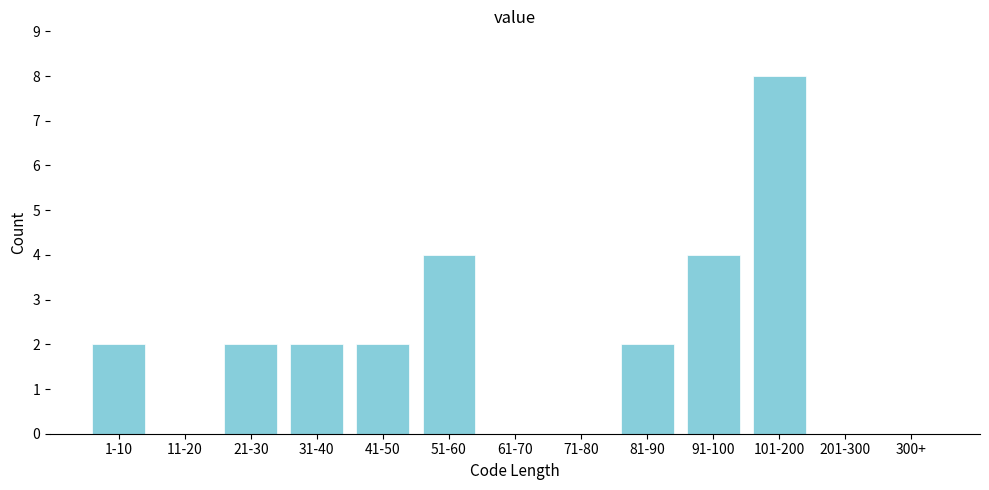

Reading left to right, list all the values displayed in this chart.

1-10=2	11-20=0	21-30=2	31-40=2	41-50=2	51-60=4	61-70=0	71-80=0	81-90=2	91-100=4	101-200=8	201-300=0	300+=0